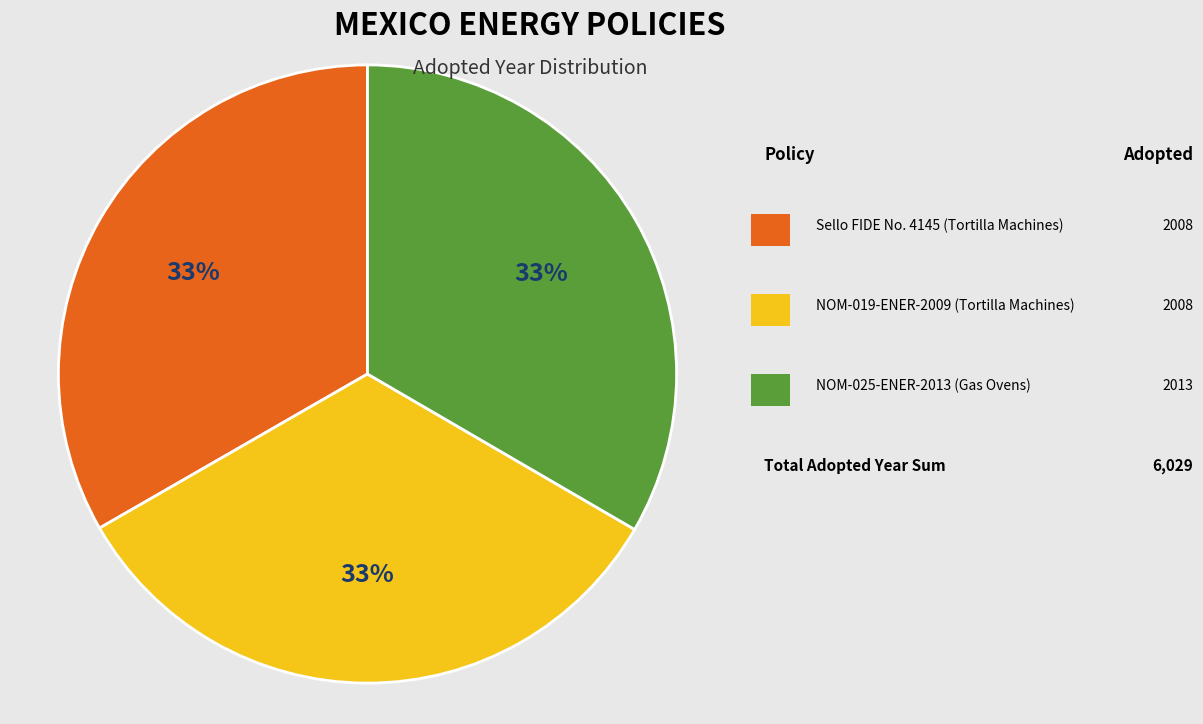

Is there any slice that represents more than half of the pie?

No